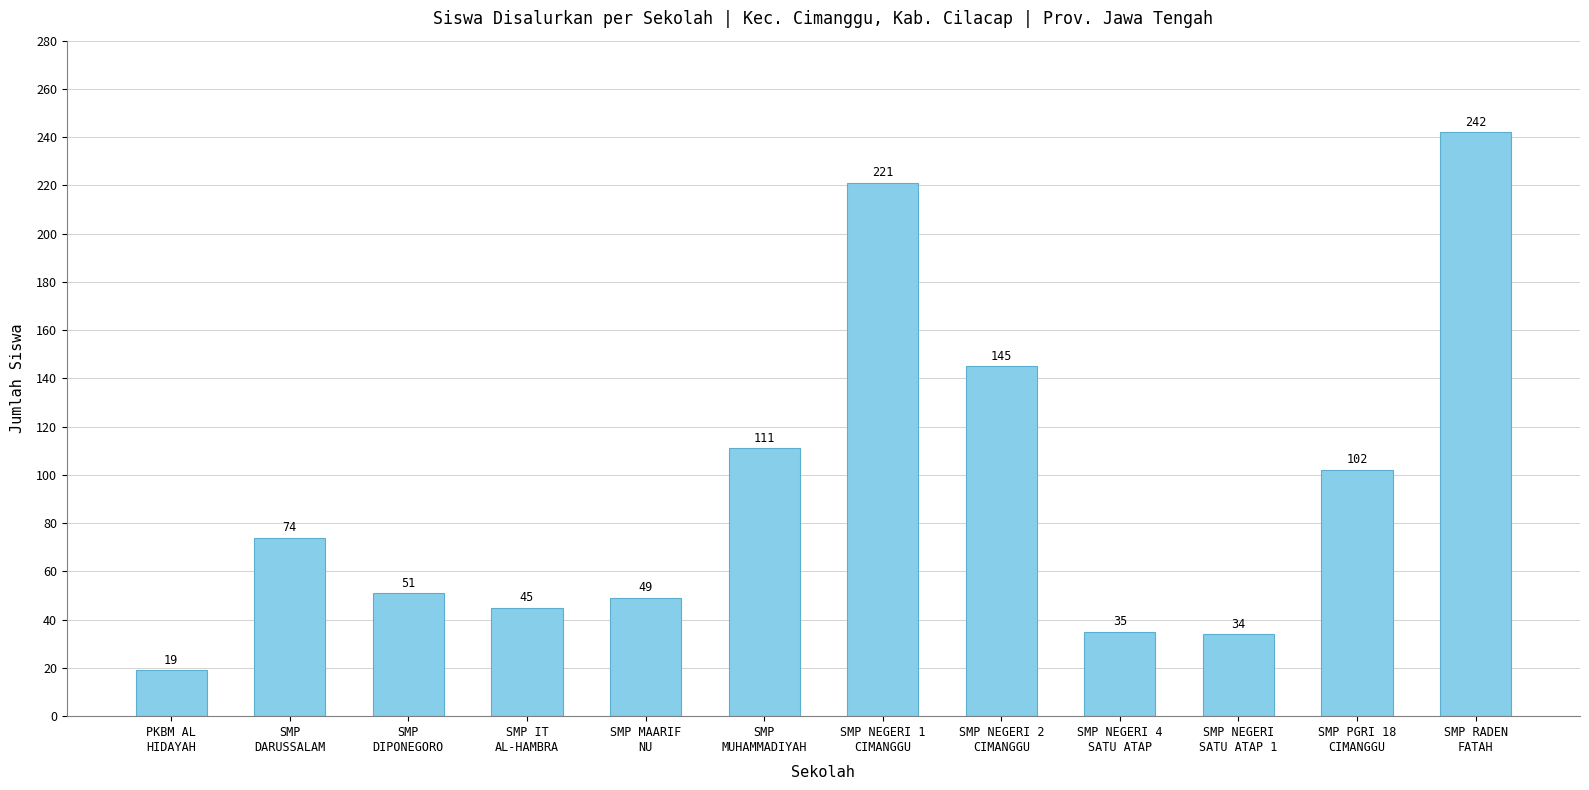

What is the sum of all values?

1128